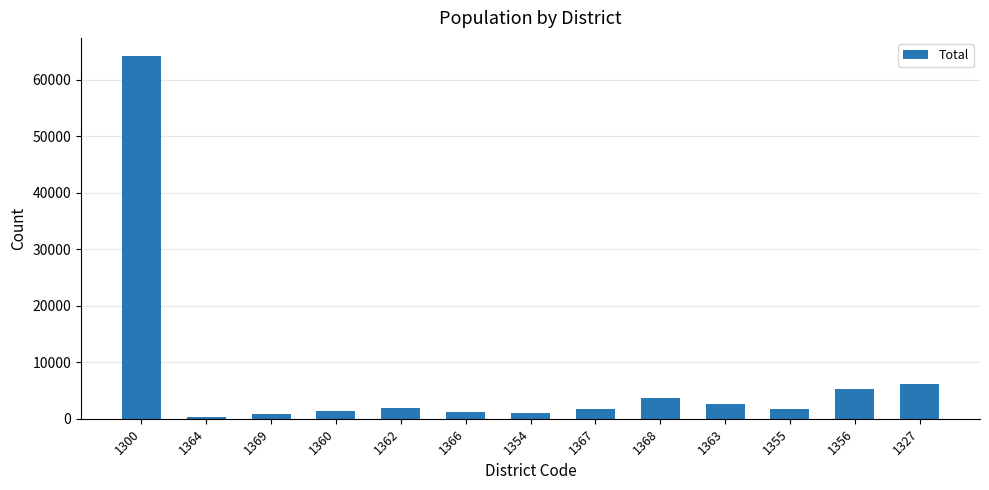

The value at 1367 is 1791. True or false?

True